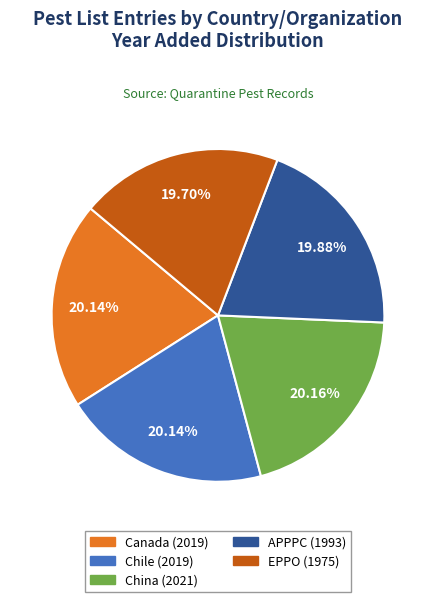

Approximately how many times larger is the value at EPPO compared to Chile?

1.0